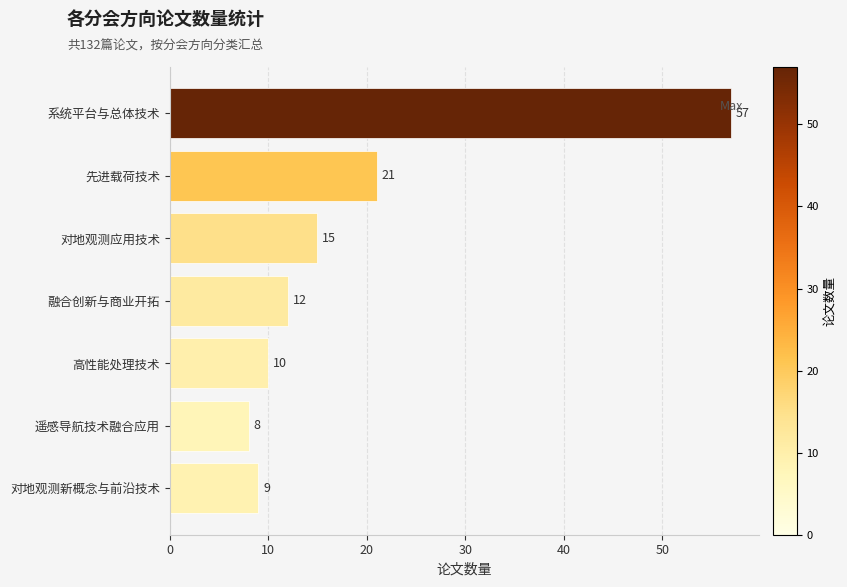

At which label is the value closest to 32?

先进载荷技术